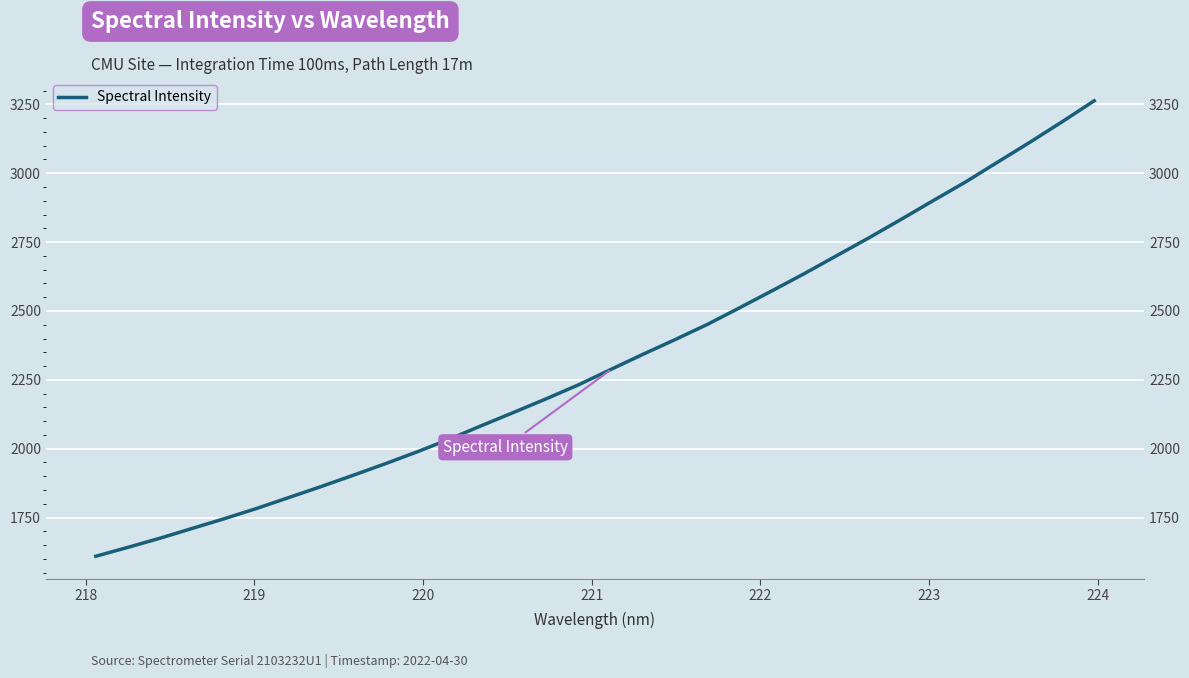

What is the difference between the second highest and second lowest values?

1545.0